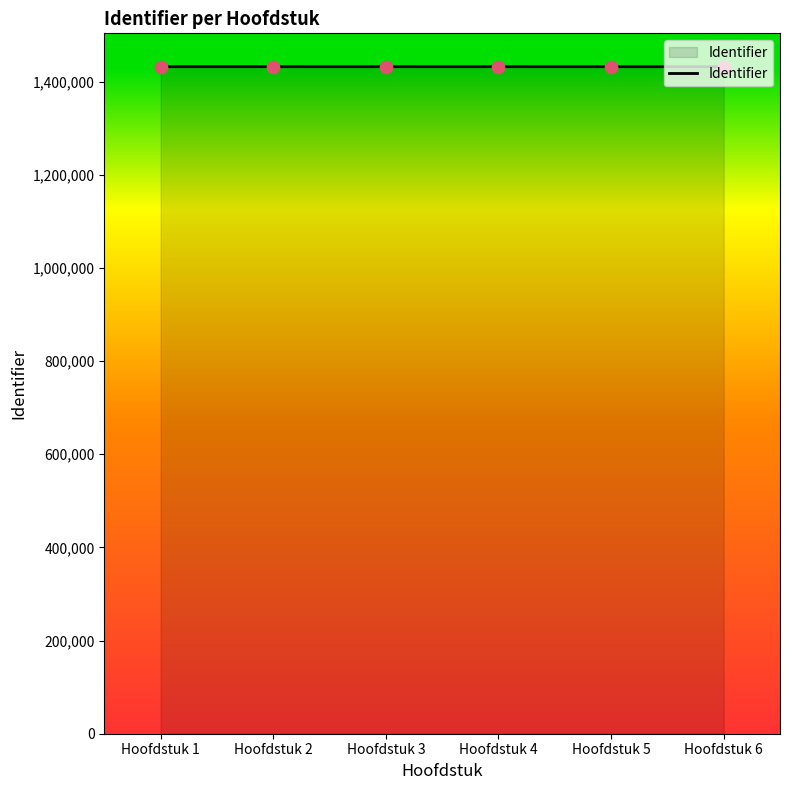

What is the change in value from Hoofdstuk 5 to Hoofdstuk 6?

+1